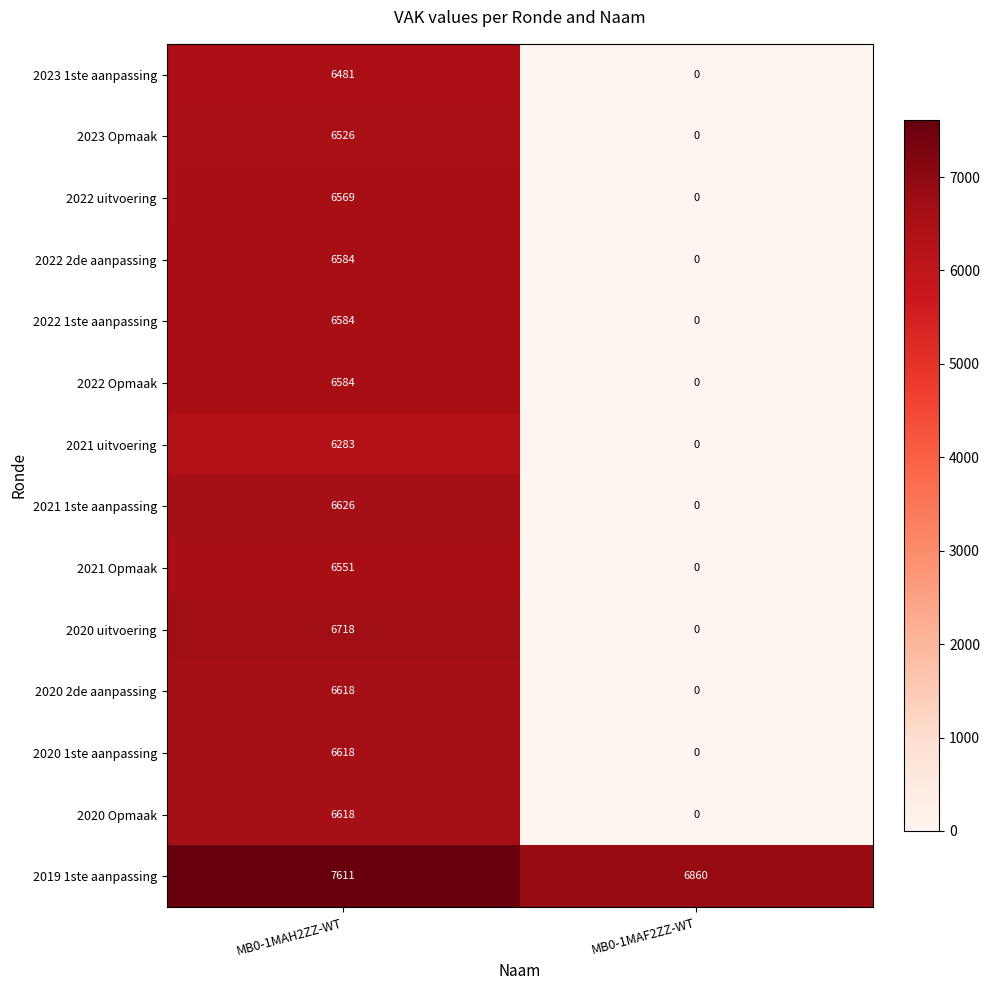

The value of 2020 1ste aanpassing at MB0-1MAF2ZZ-WT is 0. True or false?

True